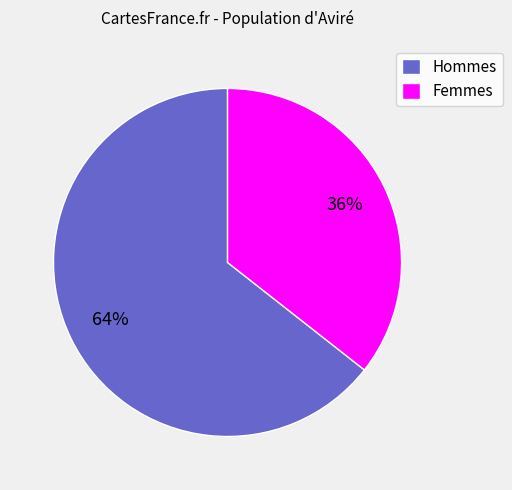

Is the sum of Hommes and Femmes greater than half?

Yes